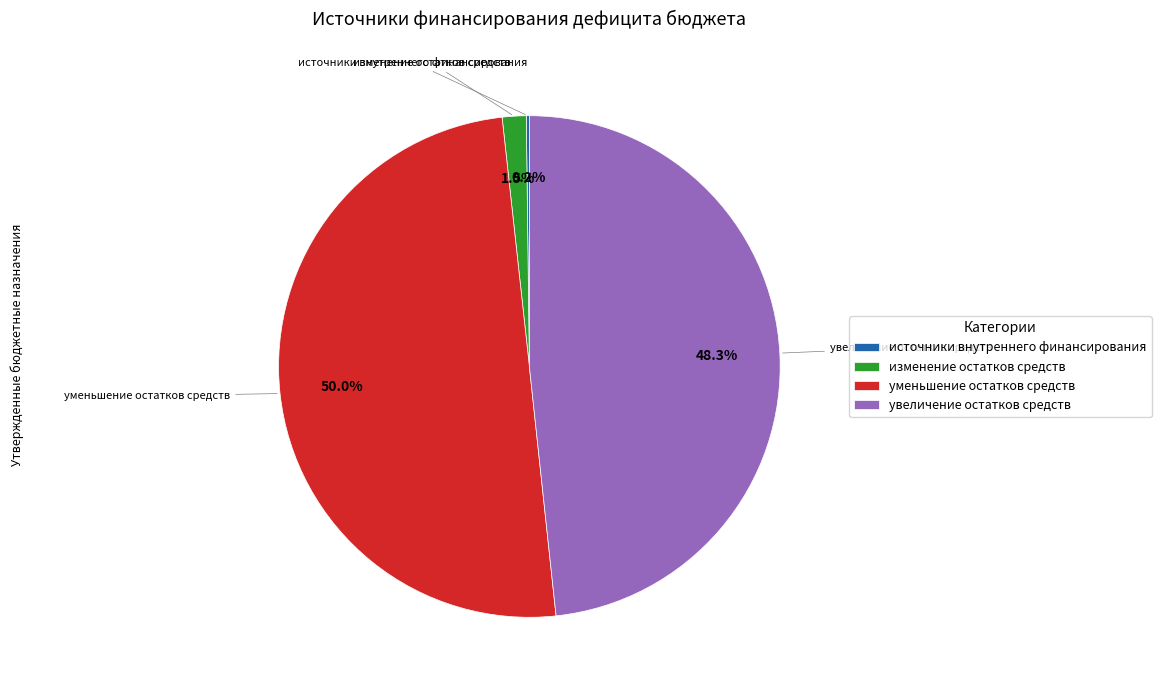

Which slice is the largest?

уменьшение остатков средств